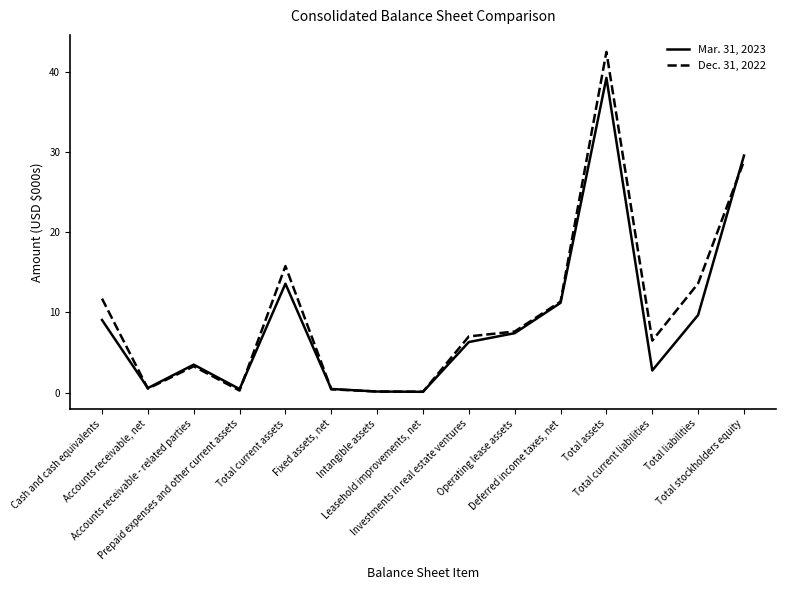

What is the sum of all Dec. 31, 2022 values?

149.7